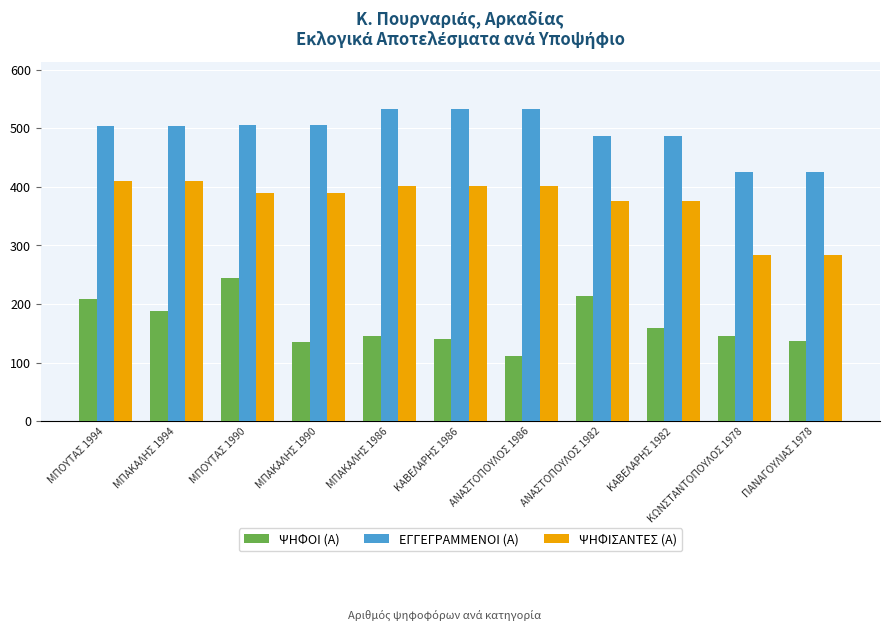

Between ΜΠΑΚΑΛΗΣ 1990 and ΠΑΝΑΓΟΥΛΙΑΣ 1978, which series saw the biggest shift?

ΨΗΦΙΣΑΝΤΕΣ (Α)